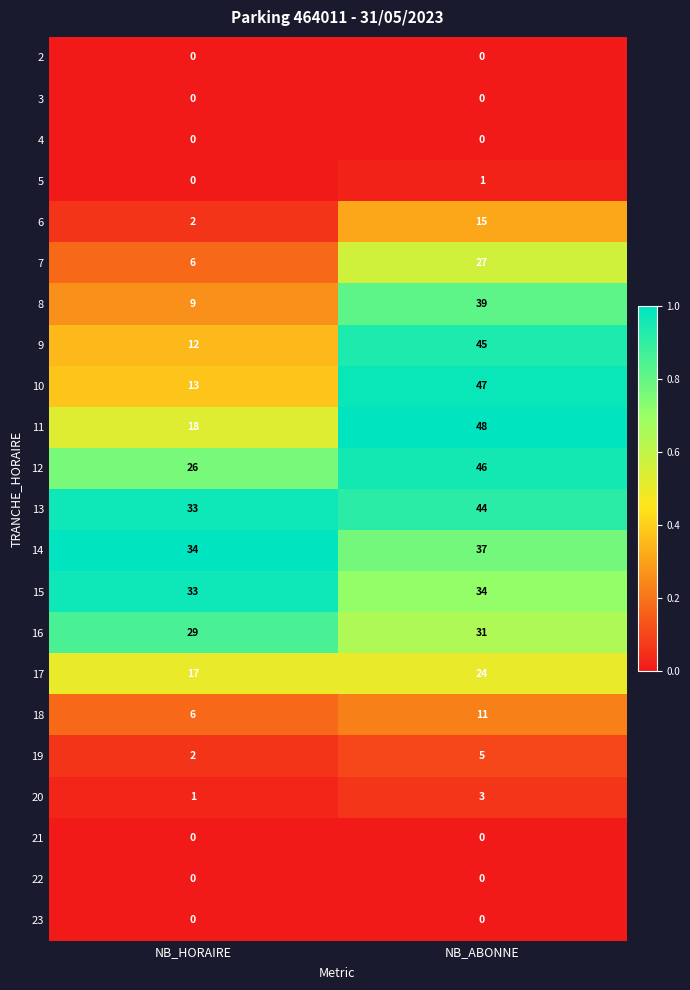

Is the value of 13 at NB_ABONNE greater than the value of 22 at NB_ABONNE?

Yes